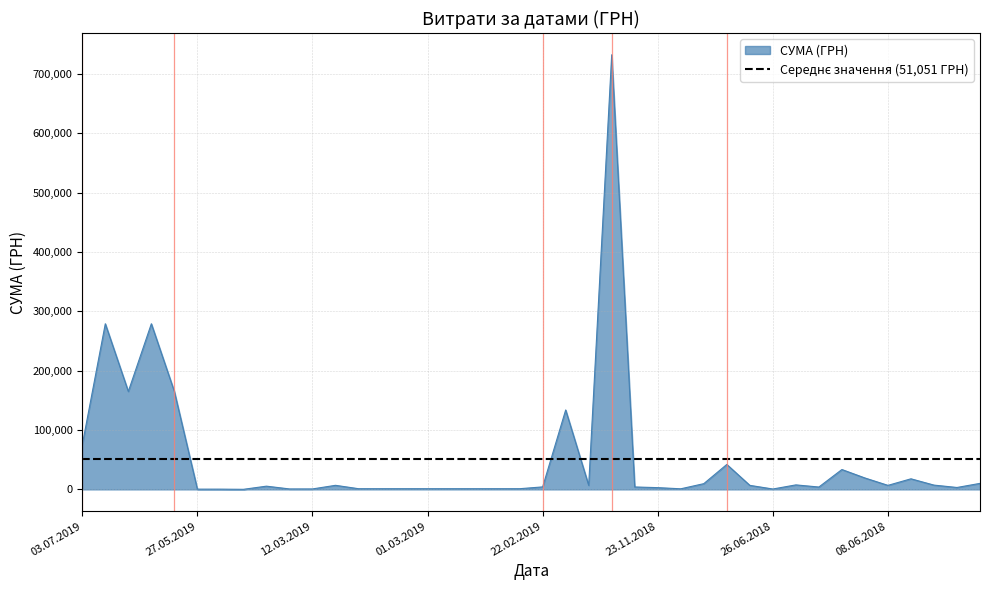

Is it true that the value at 01.03.2019 is 466.0?

False